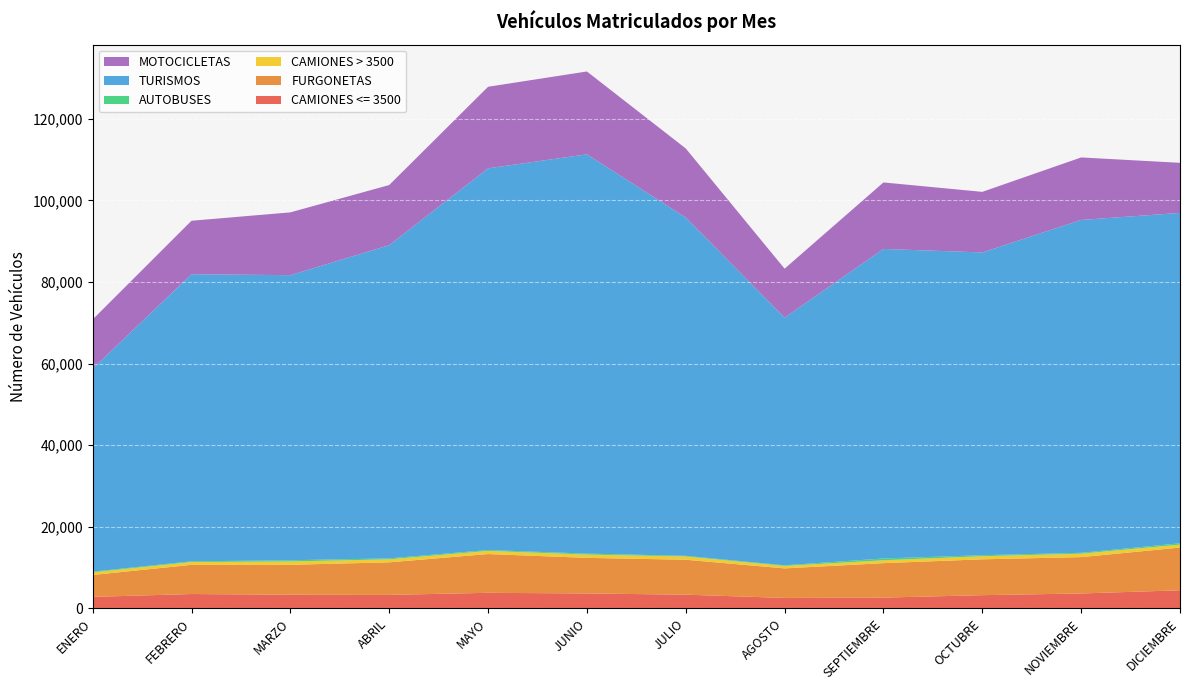

Reading right to left, transcribe all the data shown in this chart.

CAMIONES <= 3500: DICIEMBRE=4400	NOVIEMBRE=3620	OCTUBRE=3202	SEPTIEMBRE=2606	AGOSTO=2525	JULIO=3323	JUNIO=3621	MAYO=3779	ABRIL=3273	MARZO=3303	FEBRERO=3483	ENERO=2780
FURGONETAS: DICIEMBRE=10473	NOVIEMBRE=8911	OCTUBRE=8791	SEPTIEMBRE=8447	AGOSTO=7244	JULIO=8568	JUNIO=8726	MAYO=9508	ABRIL=7981	MARZO=7347	FEBRERO=7158	ENERO=5371
CAMIONES > 3500: DICIEMBRE=726	NOVIEMBRE=850	OCTUBRE=762	SEPTIEMBRE=705	AGOSTO=605	JULIO=802	JUNIO=810	MAYO=778	ABRIL=734	MARZO=818	FEBRERO=688	ENERO=649
AUTOBUSES: DICIEMBRE=328	NOVIEMBRE=210	OCTUBRE=248	SEPTIEMBRE=441	AGOSTO=145	JULIO=161	JUNIO=234	MAYO=209	ABRIL=243	MARZO=294	FEBRERO=175	ENERO=165
TURISMOS: DICIEMBRE=81005	NOVIEMBRE=81620	OCTUBRE=74241	SEPTIEMBRE=75901	AGOSTO=60738	JULIO=82953	JUNIO=97911	MAYO=93594	ABRIL=76793	MARZO=69902	FEBRERO=70403	ENERO=49774
MOTOCICLETAS: DICIEMBRE=12286	NOVIEMBRE=15327	OCTUBRE=14853	SEPTIEMBRE=16307	AGOSTO=12006	JULIO=16934	JUNIO=20316	MAYO=19997	ABRIL=14747	MARZO=15403	FEBRERO=13105	ENERO=12072